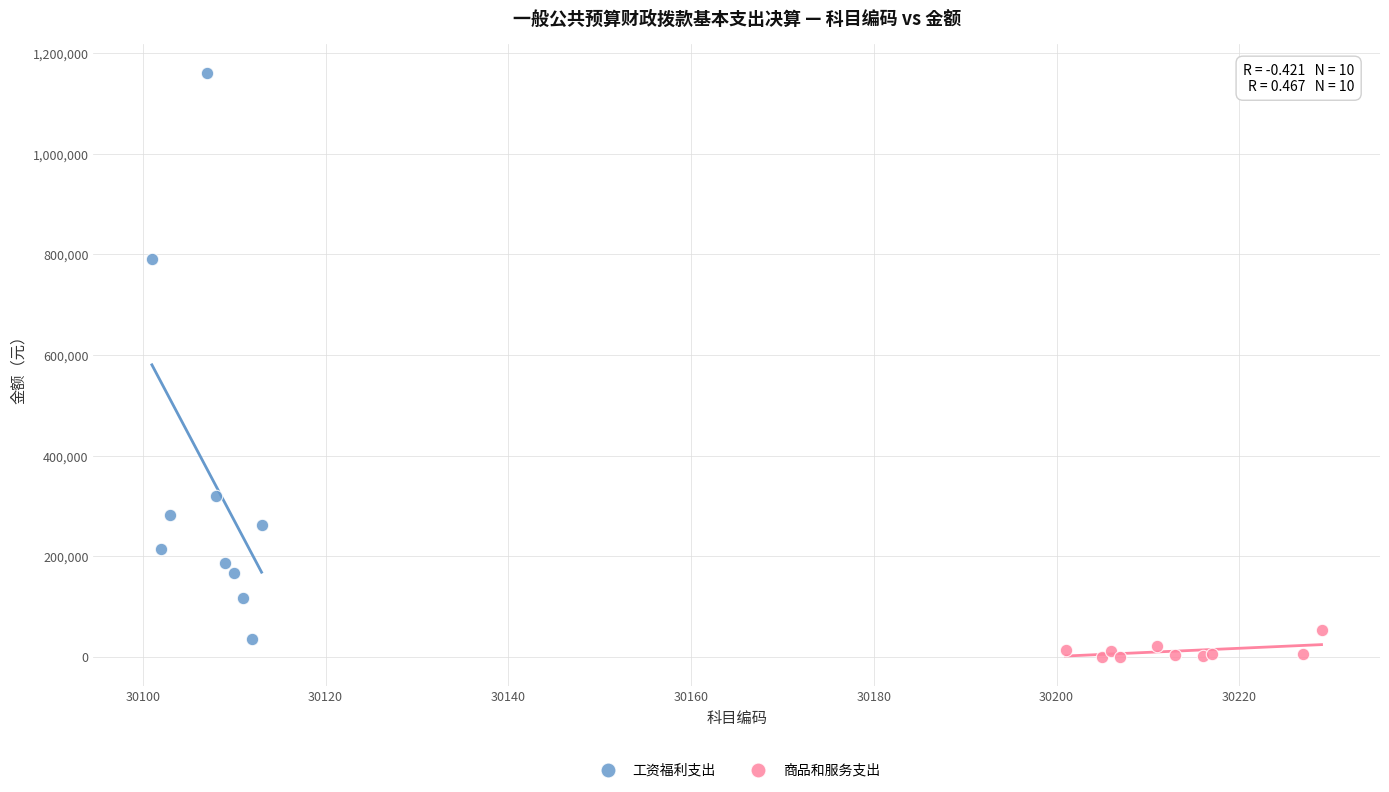

Which series has the widest spread of Y values?

工资福利支出